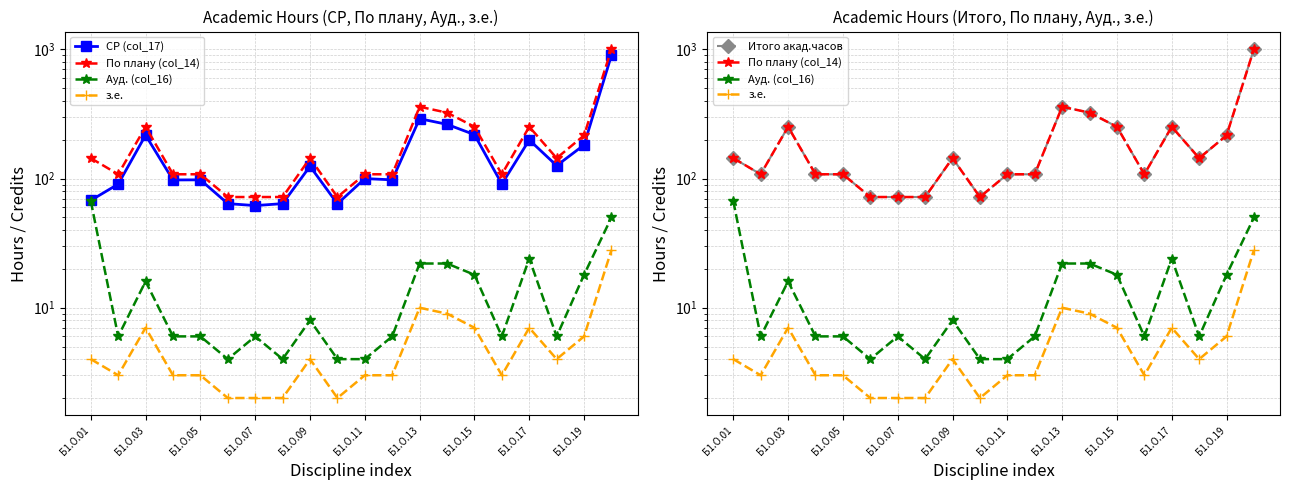

What are all the series names shown in the legend?

СР (col_17), По плану (col_14), Ауд. (col_16), з.е., Итого акад.часов